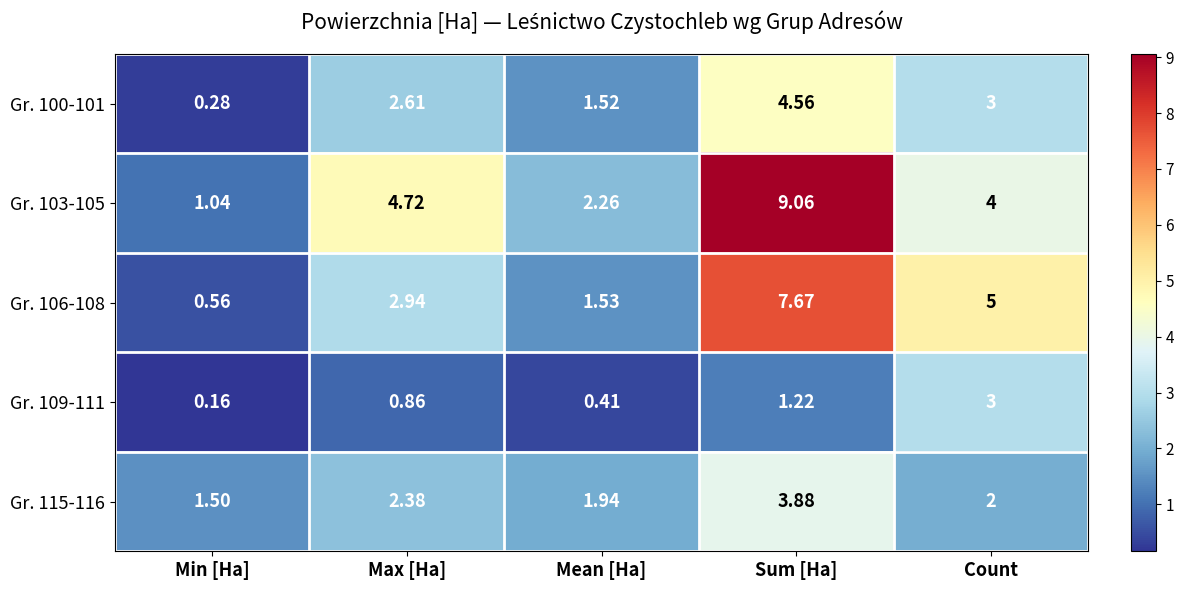

At which label does Gr. 106-108 reach its minimum?

Min [Ha]